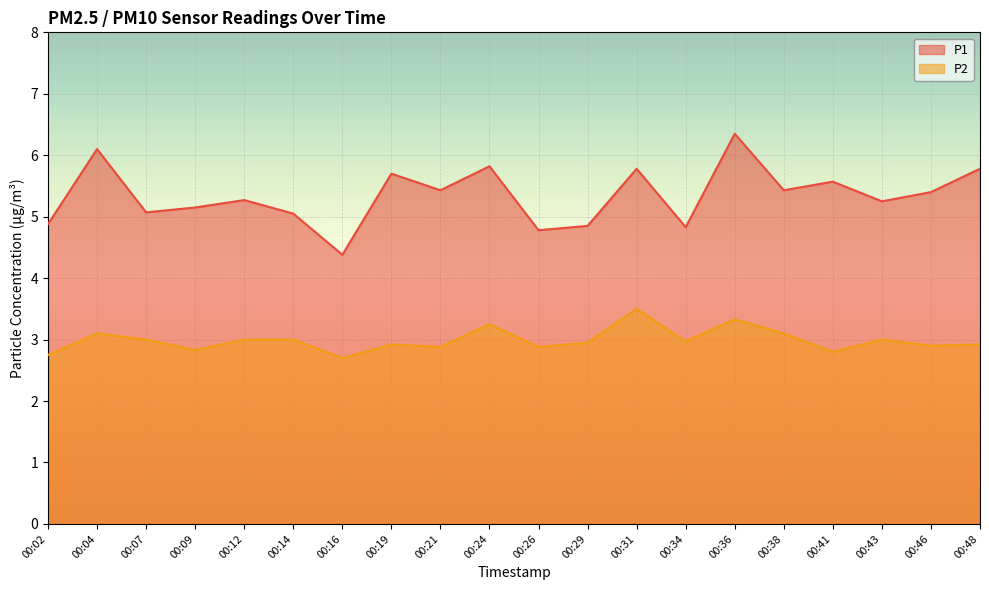

Which series has the largest total across all categories?

P1